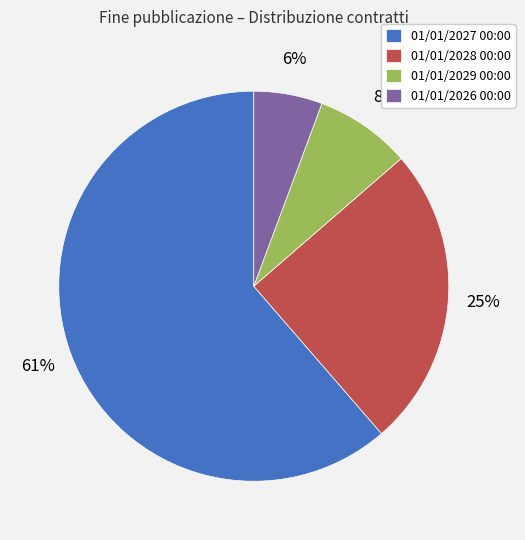

How many slices are in this pie chart?

4